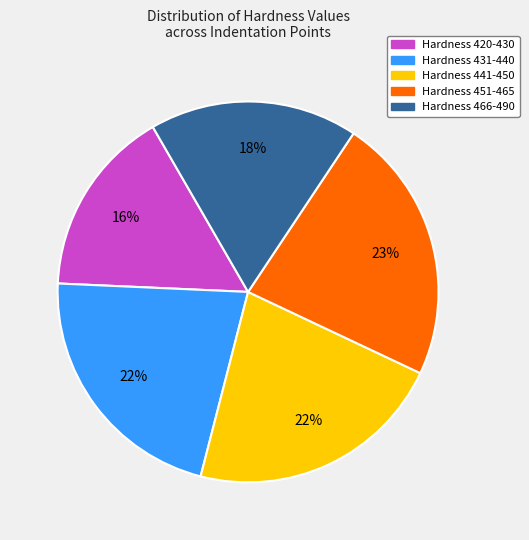

Is there any slice that represents more than half of the pie?

No